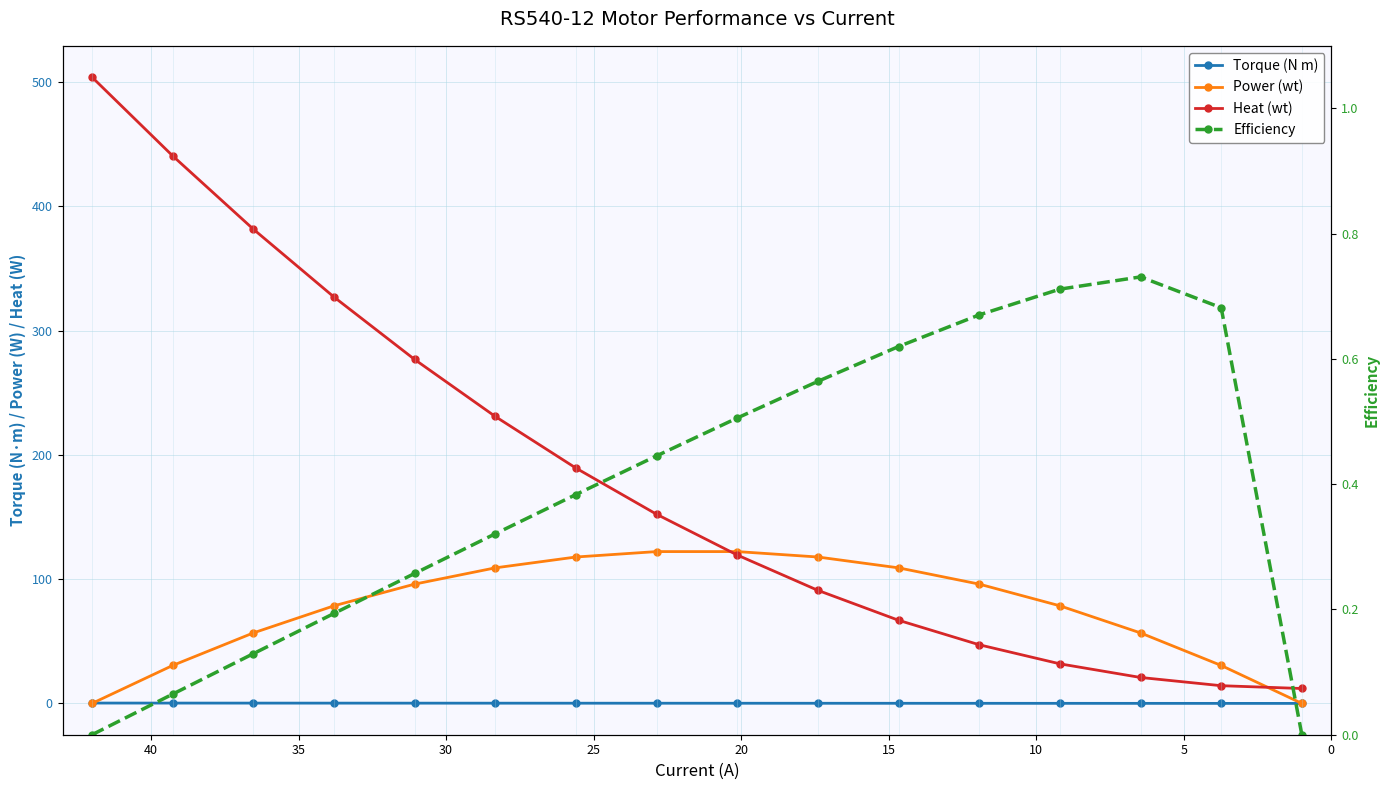

Reading left to right, extract all data points from this chart.

Torque (N m): 0.3	0.3	0.2	0.2	0.2	0.2	0.2	0.1	0.1	0.1	0.1	0.1	0.1	0.0	0.0	0.0
Power (wt): 0.0	30.5	56.7	78.5	96.0	109.1	117.8	122.2	122.2	117.8	109.1	96.0	78.5	56.7	30.5	0.0
Heat (wt): 504.0	440.7	381.7	327.1	276.8	230.9	189.4	152.2	119.4	91.0	66.9	47.2	31.9	20.9	14.3	12.0
Efficiency: 0.0	0.1	0.1	0.2	0.3	0.3	0.4	0.4	0.5	0.6	0.6	0.7	0.7	0.7	0.7	0.0